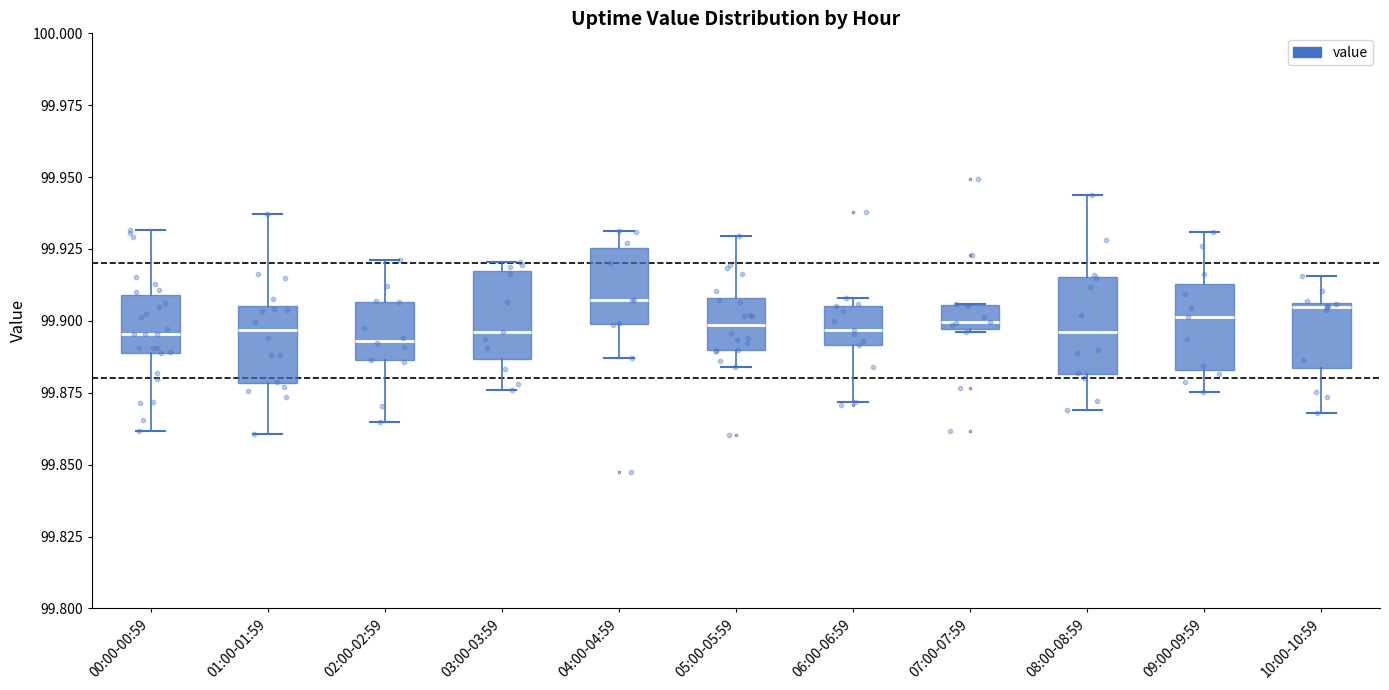

Reading left to right, read every box against the y-axis: the position of its median line, the range the box covers, and the ends of its whiskers. The values are not printed on the chart, so give them approximately, as read against the axis.

00:00-00:59: median 99.895, box 99.890 to 99.910, whiskers 99.860 to 99.930
01:00-01:59: median 99.895, box 99.880 to 99.905, whiskers 99.860 to 99.935
02:00-02:59: median 99.895, box 99.885 to 99.905, whiskers 99.865 to 99.920
03:00-03:59: median 99.895, box 99.885 to 99.915, whiskers 99.875 to 99.920
04:00-04:59: median 99.905, box 99.900 to 99.925, whiskers 99.885 to 99.930
05:00-05:59: median 99.900, box 99.890 to 99.910, whiskers 99.885 to 99.930
06:00-06:59: median 99.895, box 99.890 to 99.905, whiskers 99.870 to 99.910
07:00-07:59: median 99.900, box 99.895 to 99.905, whiskers 99.895 to 99.905
08:00-08:59: median 99.895, box 99.880 to 99.915, whiskers 99.870 to 99.945
09:00-09:59: median 99.900, box 99.885 to 99.915, whiskers 99.875 to 99.930
10:00-10:59: median 99.905, box 99.885 to 99.905, whiskers 99.870 to 99.915